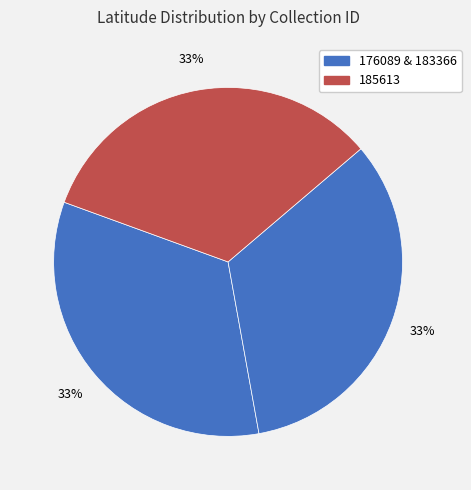

How many slices are in this pie chart?

3